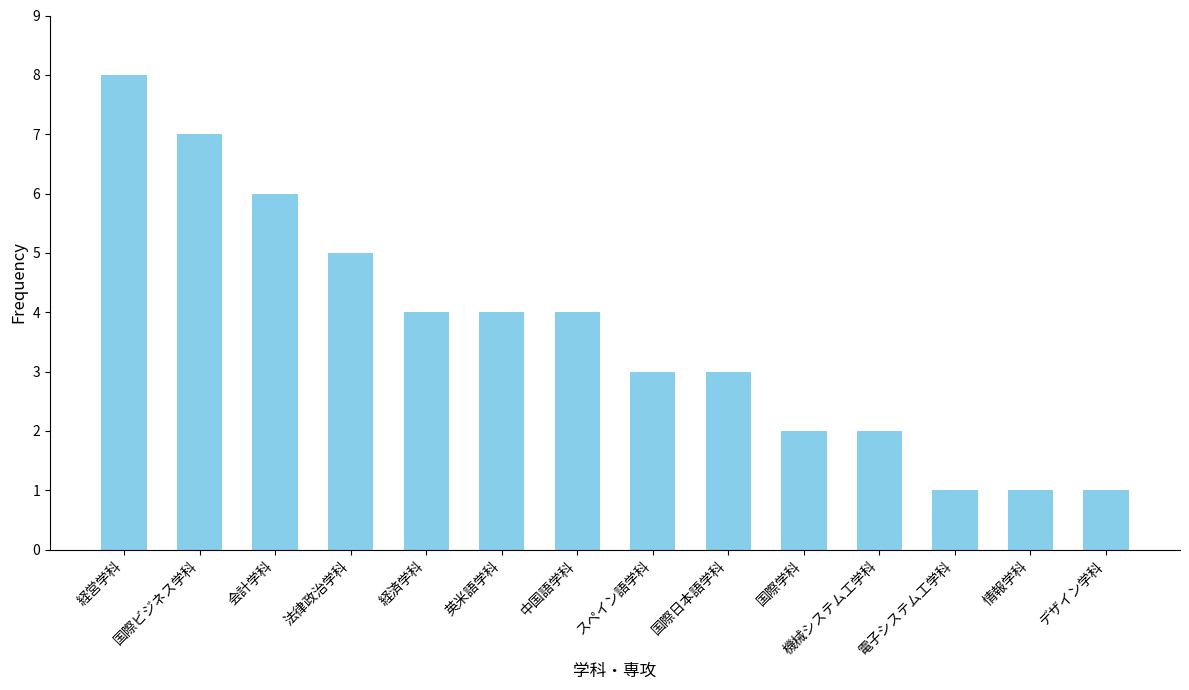

How many bars are there in total?

14